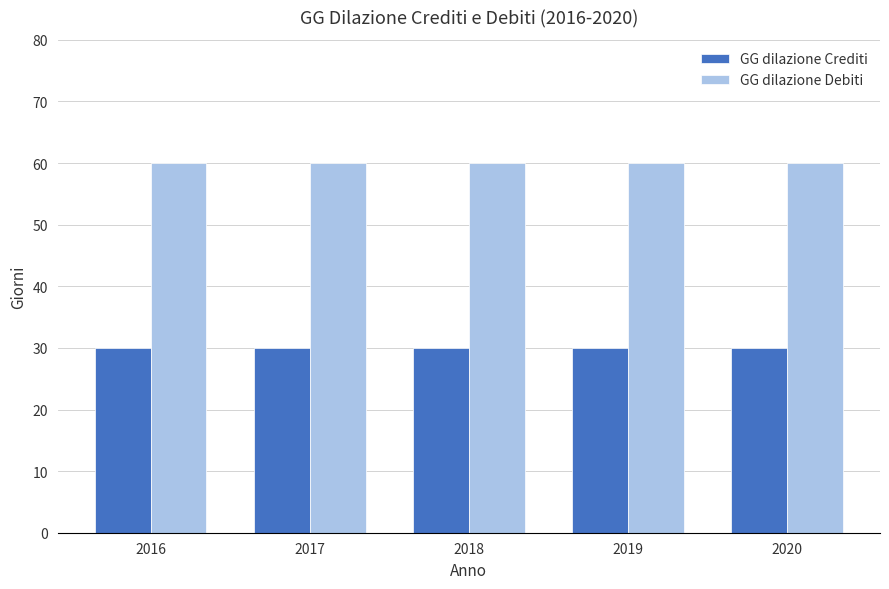

What is the difference between the highest and lowest values at 2018?

30